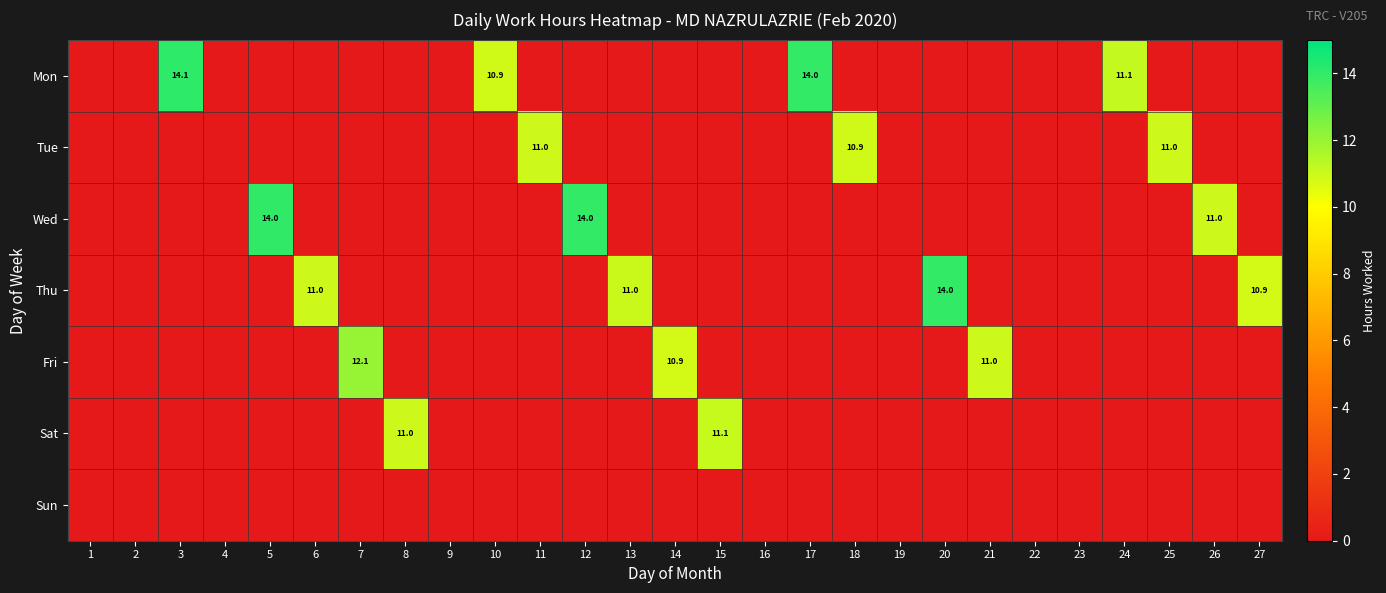

At which category is the sum across all series the highest?

3